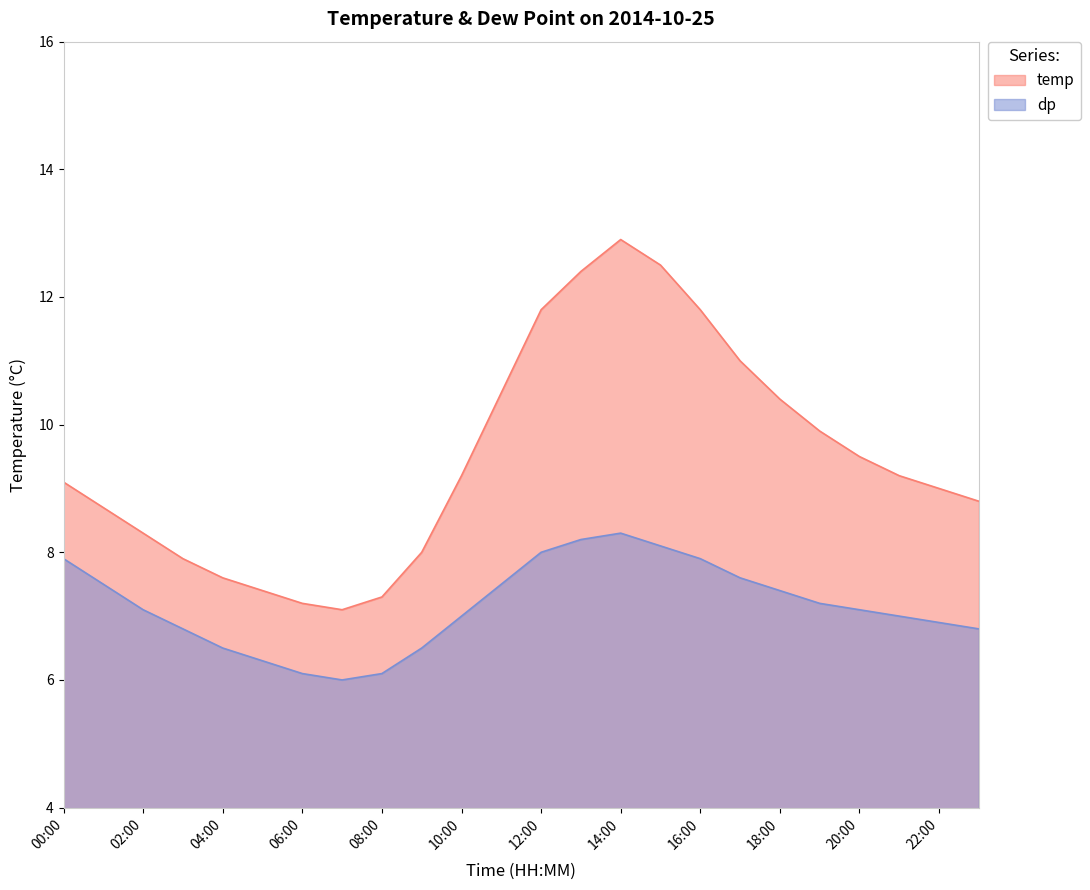

Count the number of data series in this chart.

2